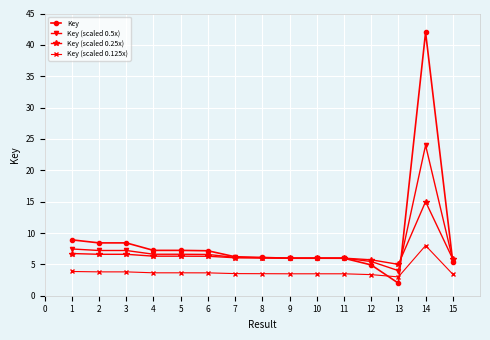

Between 3 and 4, which series saw the biggest shift?

Key